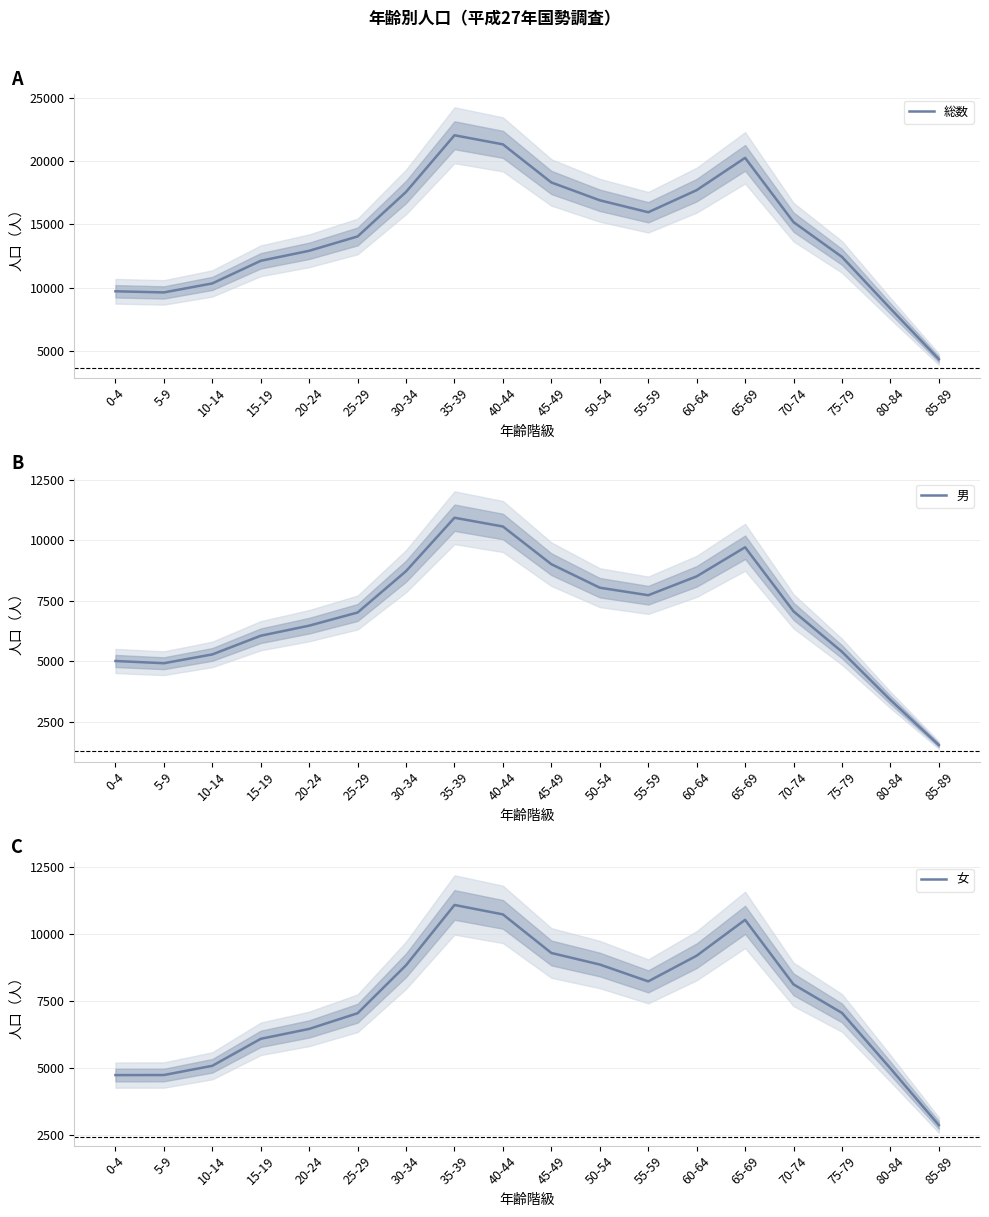

How many lines are shown in the chart?

3